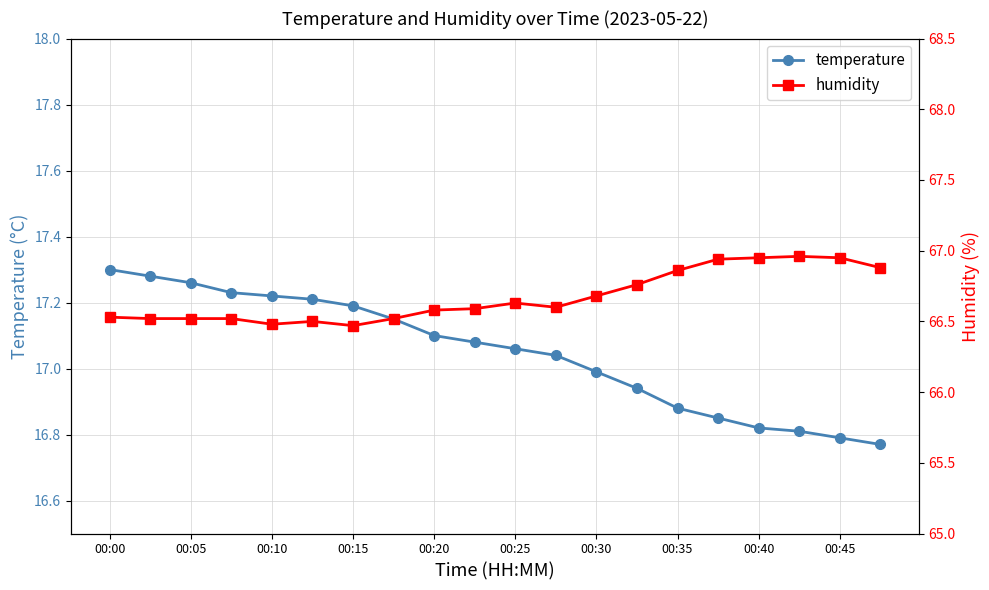

Count the number of categories in the chart.

20